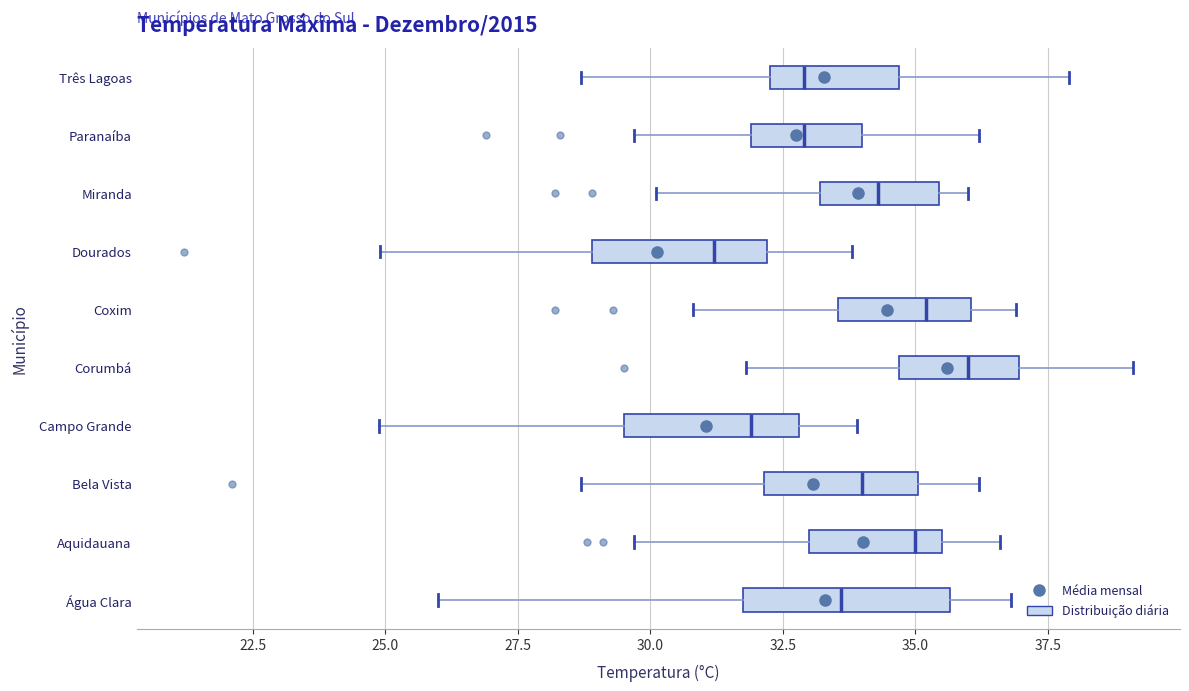

Where is the left edge of the box for Aquidauana on the x-axis? The values are not printed on the chart, so give them approximately, as read against the axis.

33.0